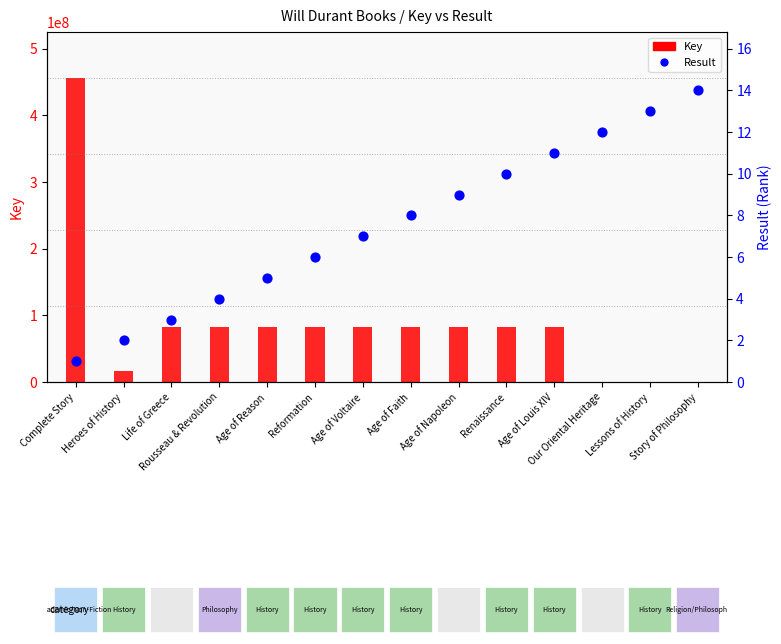

Which series reaches the minimum Y coordinate?

Result